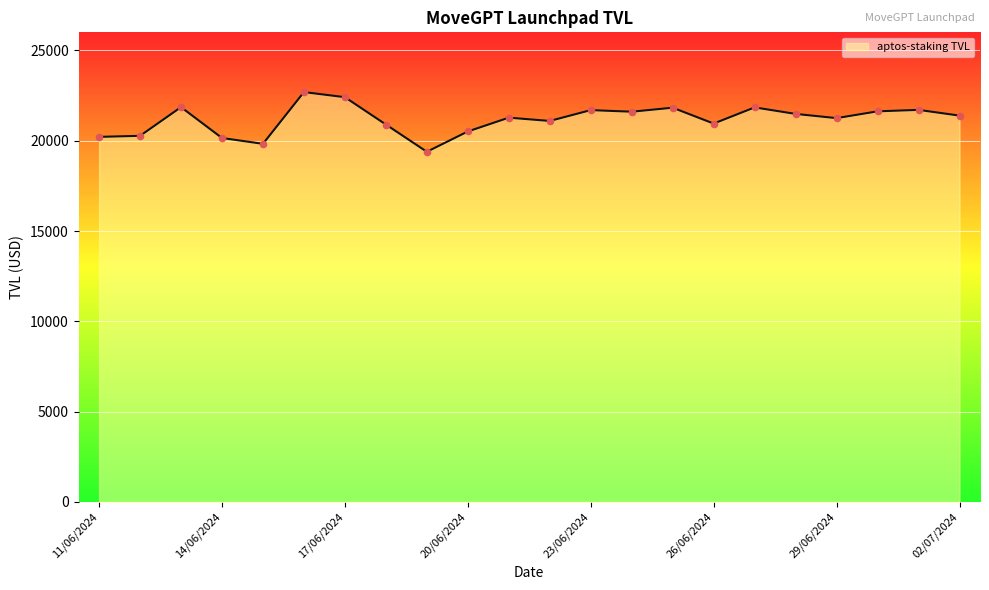

What is the greatest value displayed?

22691.7